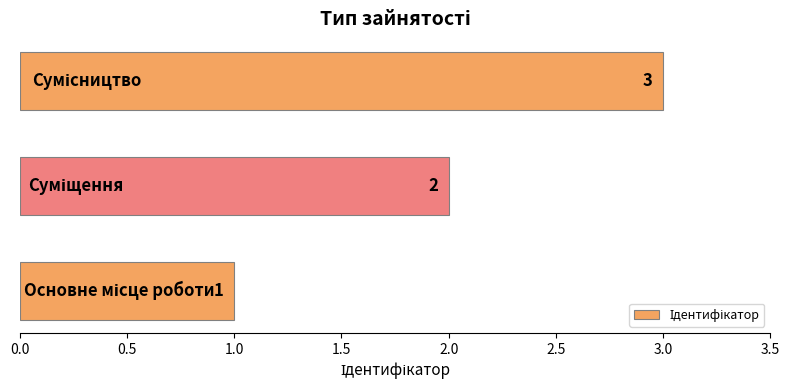

What is the greatest value displayed?

3